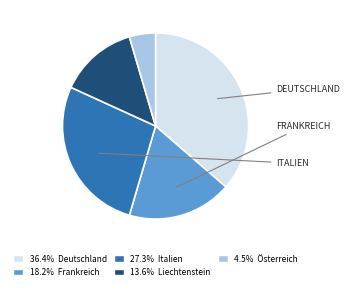

Is there a majority slice in this chart?

No